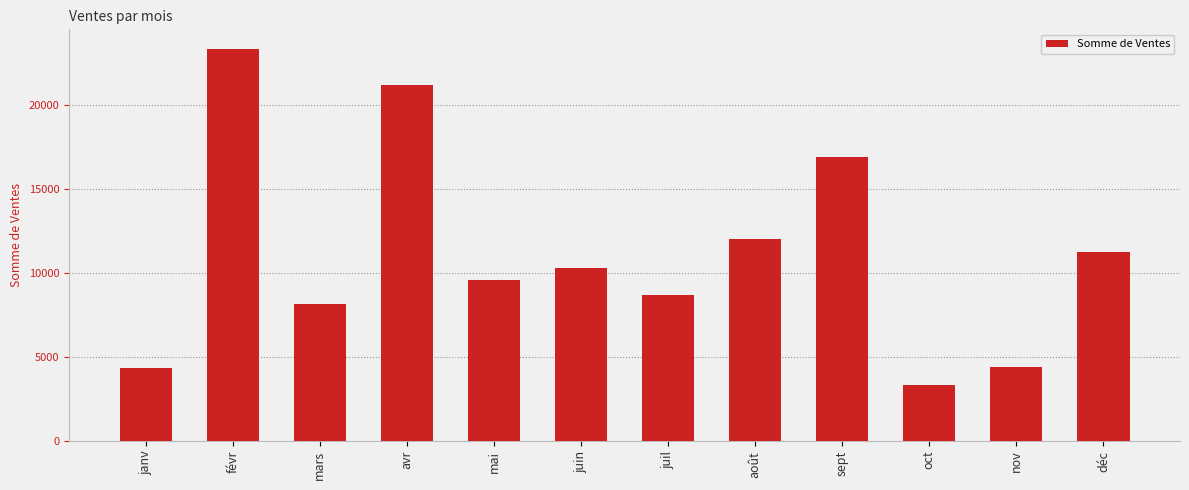

What is the maximum value shown in the chart?

23316